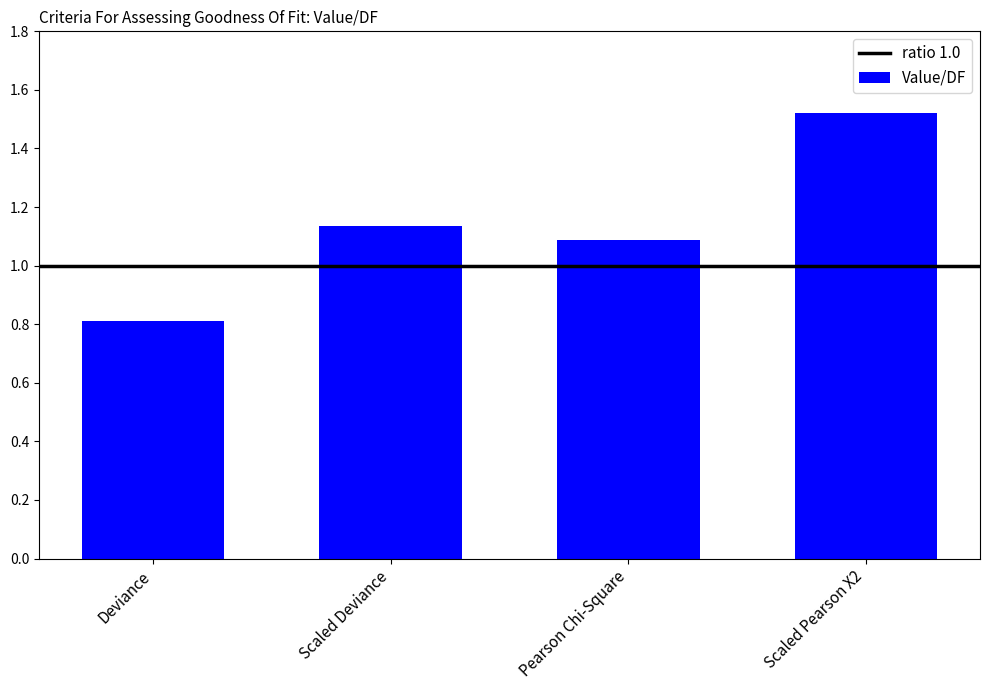

What is the sum of all values?

4.6